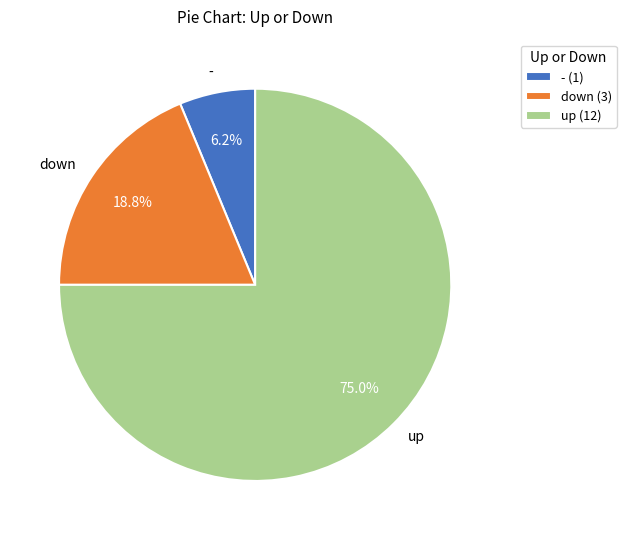

Is it true that - is 13% of the pie?

False